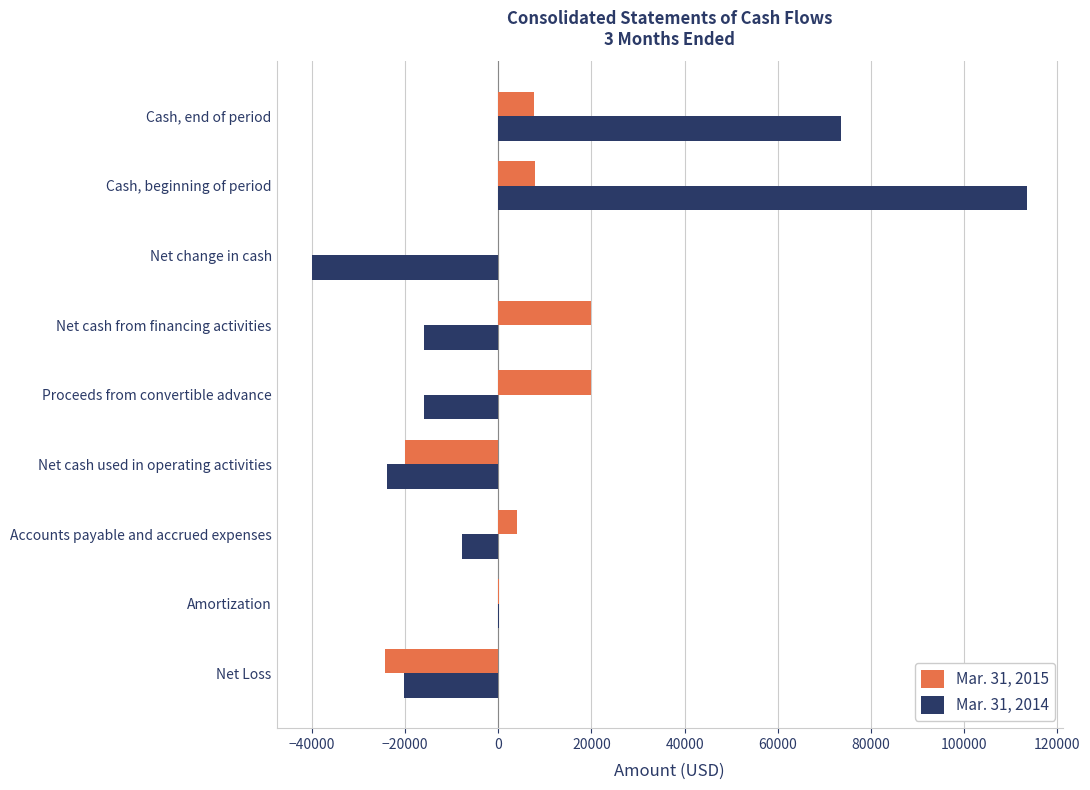

True or false: Mar. 31, 2015 has a value of -5190 at Net cash used in operating activities.

False